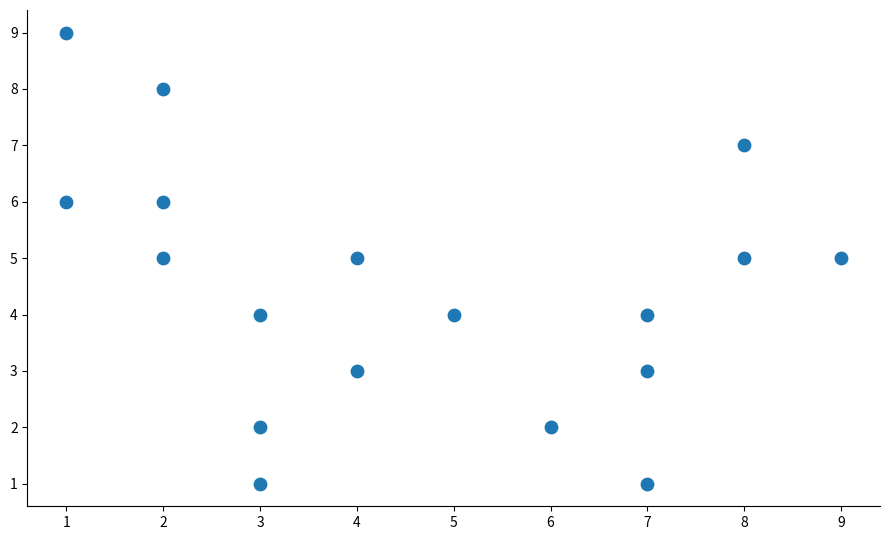

What is the range of Y values (max minus min)?

8